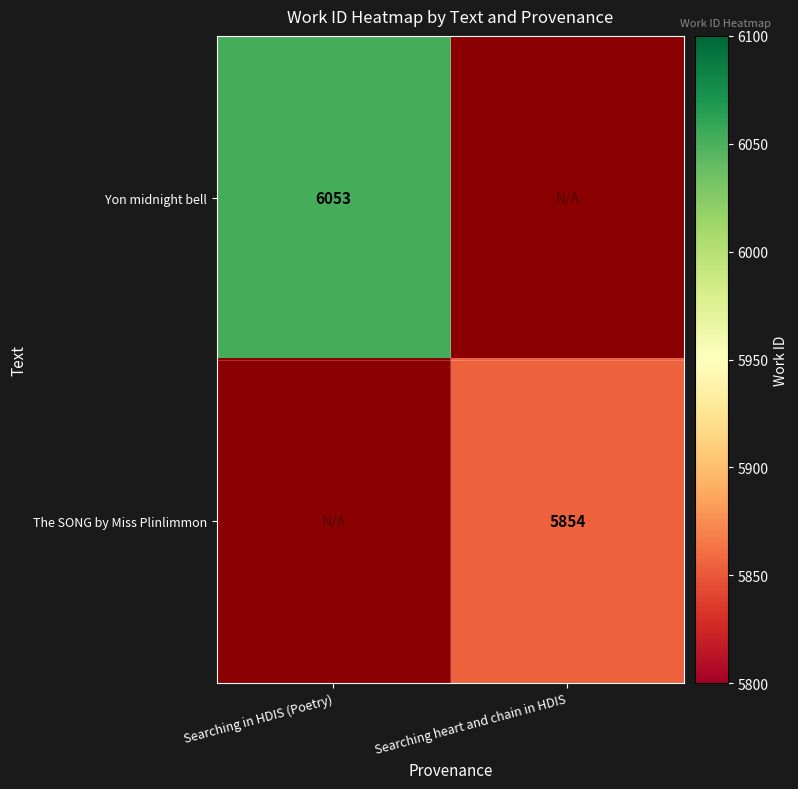

The The SONG by Miss Plinlimmon series shows 3785 at Searching heart and chain in HDIS. True or false?

False